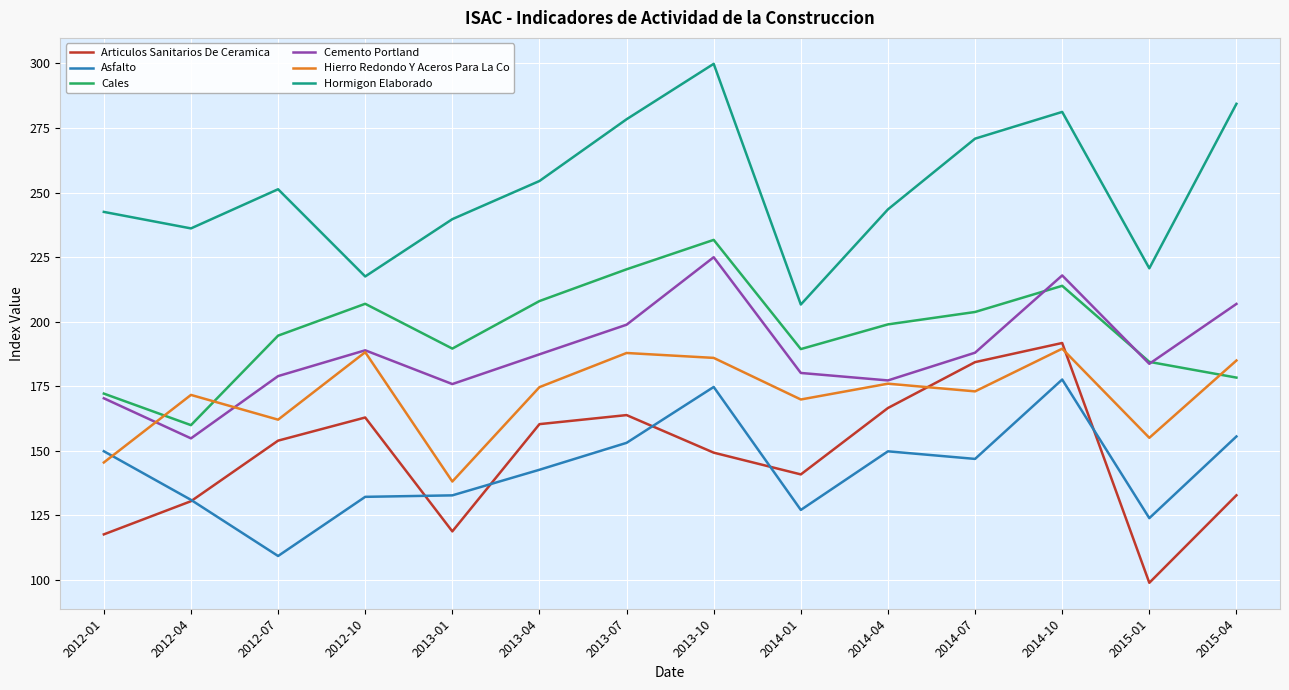

Between 2012-04 and 2014-10, which series saw the biggest shift?

Cemento Portland